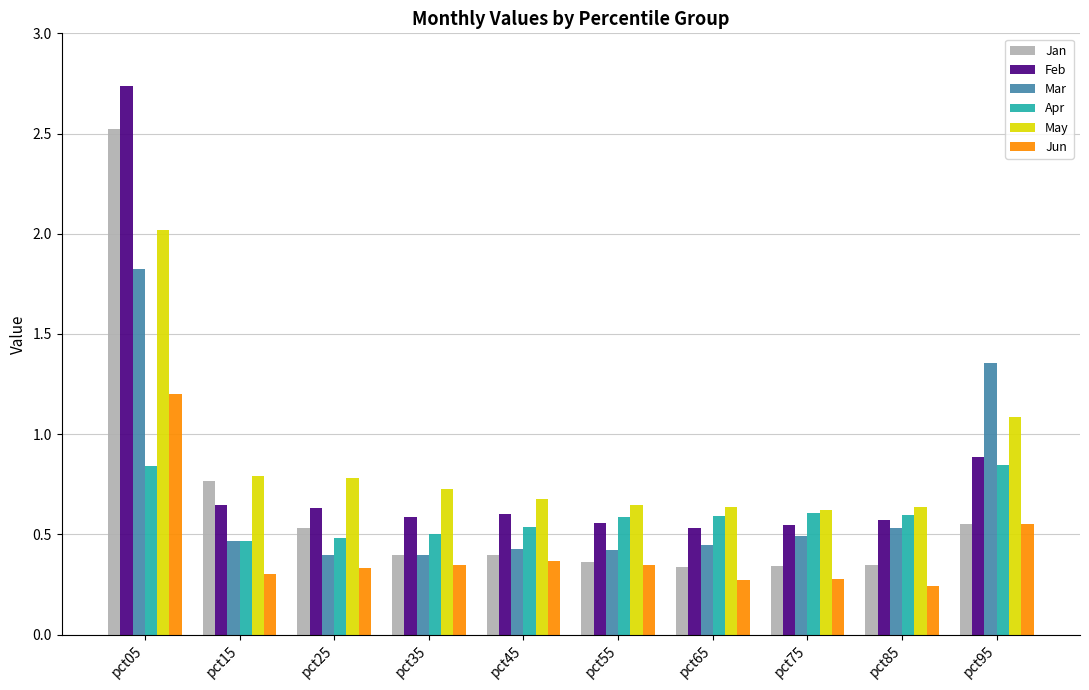

Between pct15 and pct55, which series saw the biggest shift?

Jan